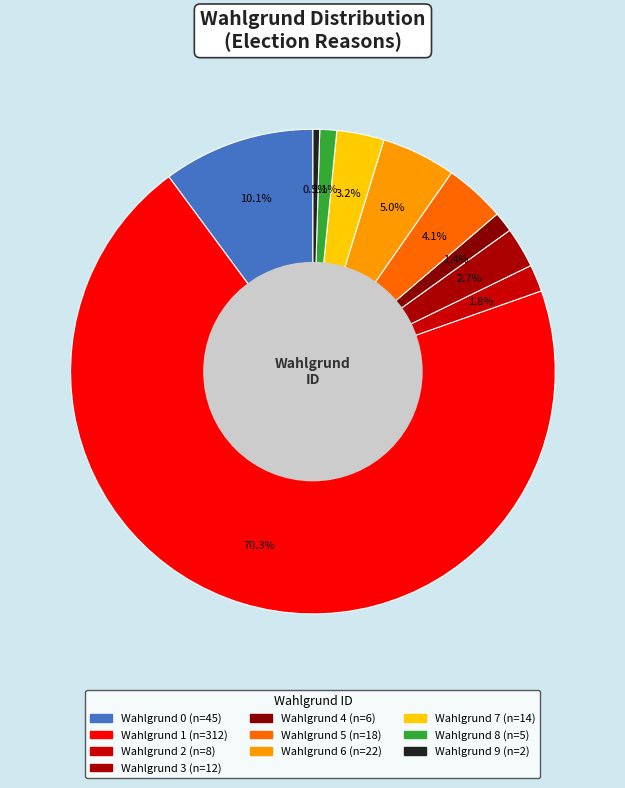

Count the number of slices in the pie.

10